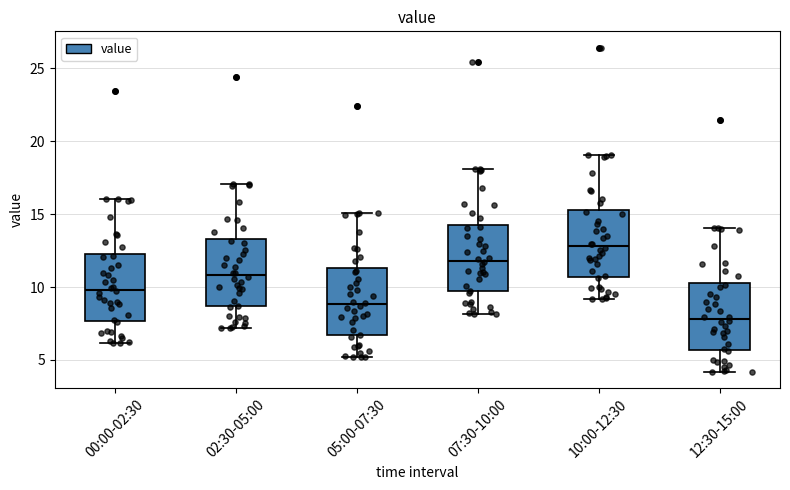

Which box's median line is the lowest?

12:30-15:00